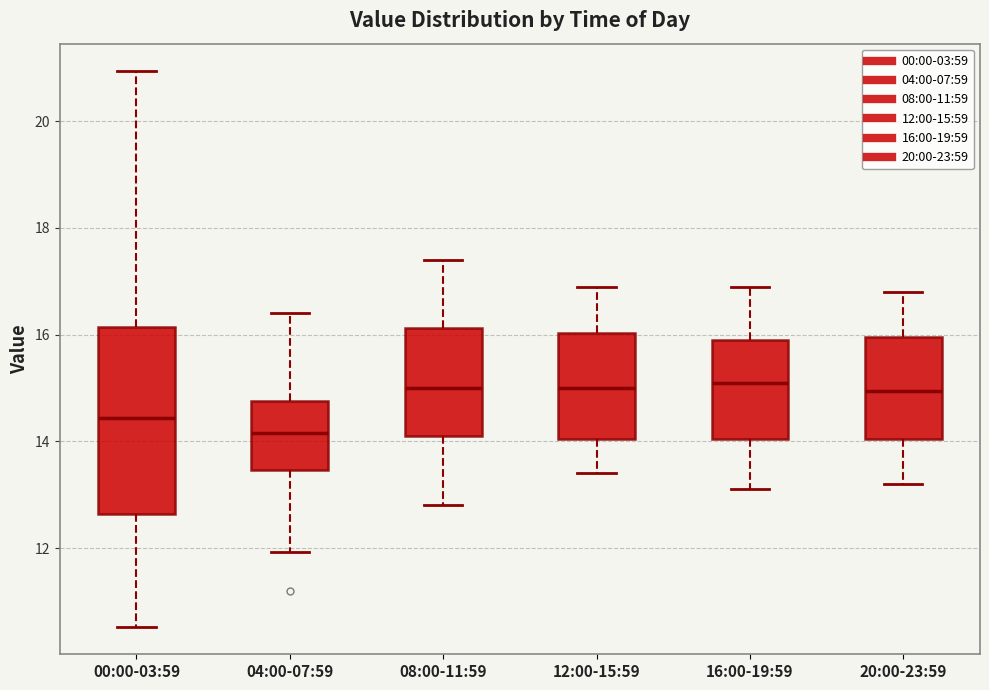

Which box is the tallest, from its lower edge to its upper edge?

00:00-03:59